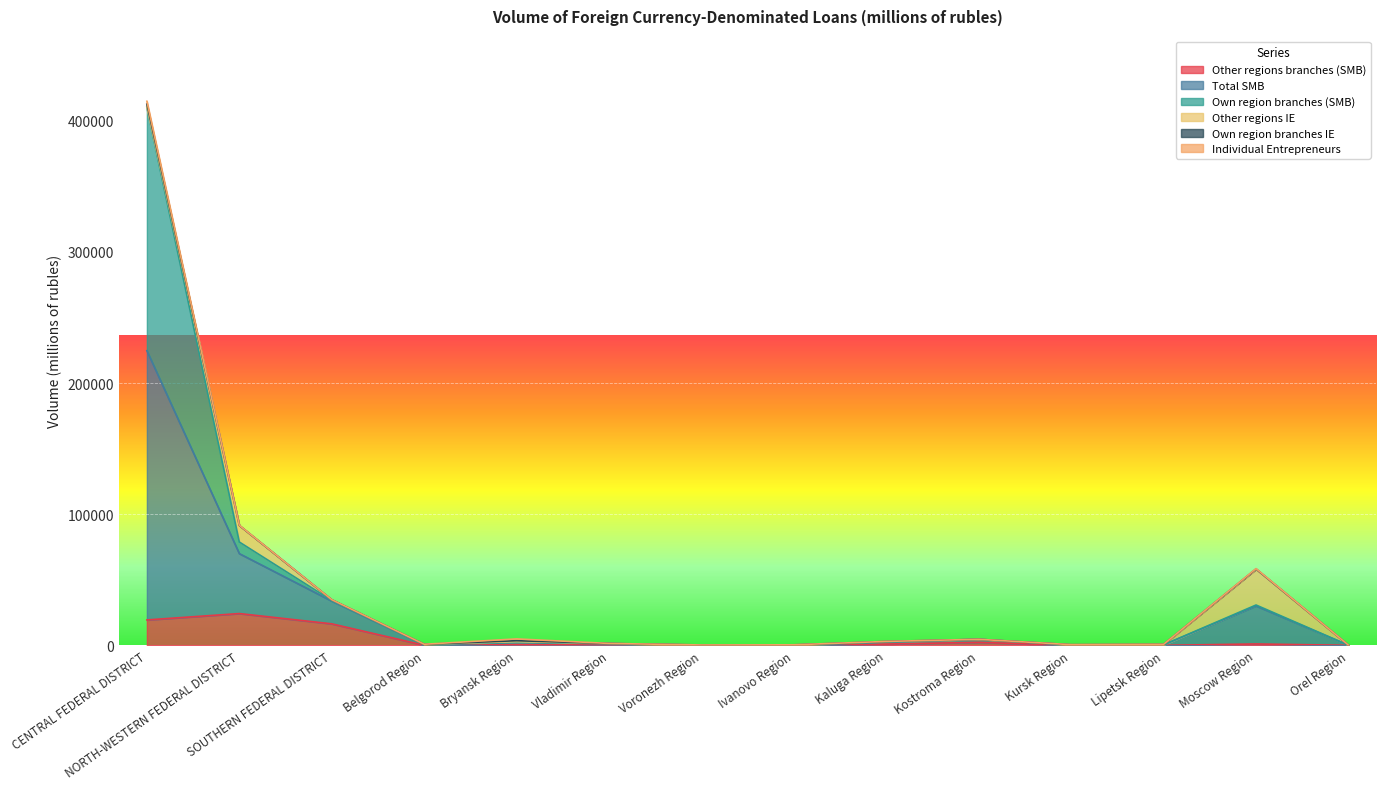

At which category does Other regions branches (SMB) reach its first local peak?

NORTH-WESTERN FEDERAL DISTRICT